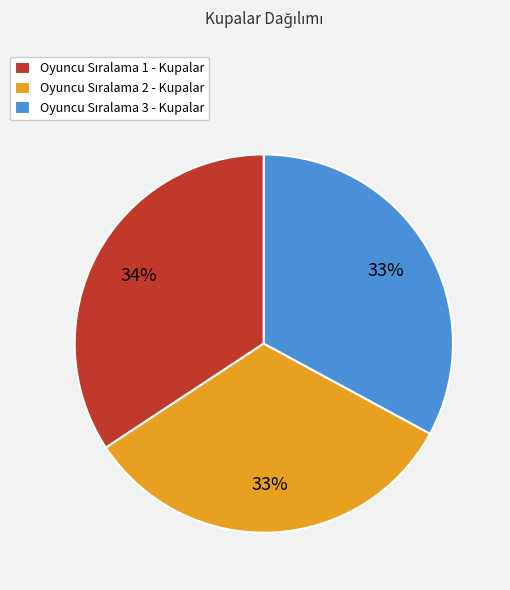

Does any single category account for the majority?

No